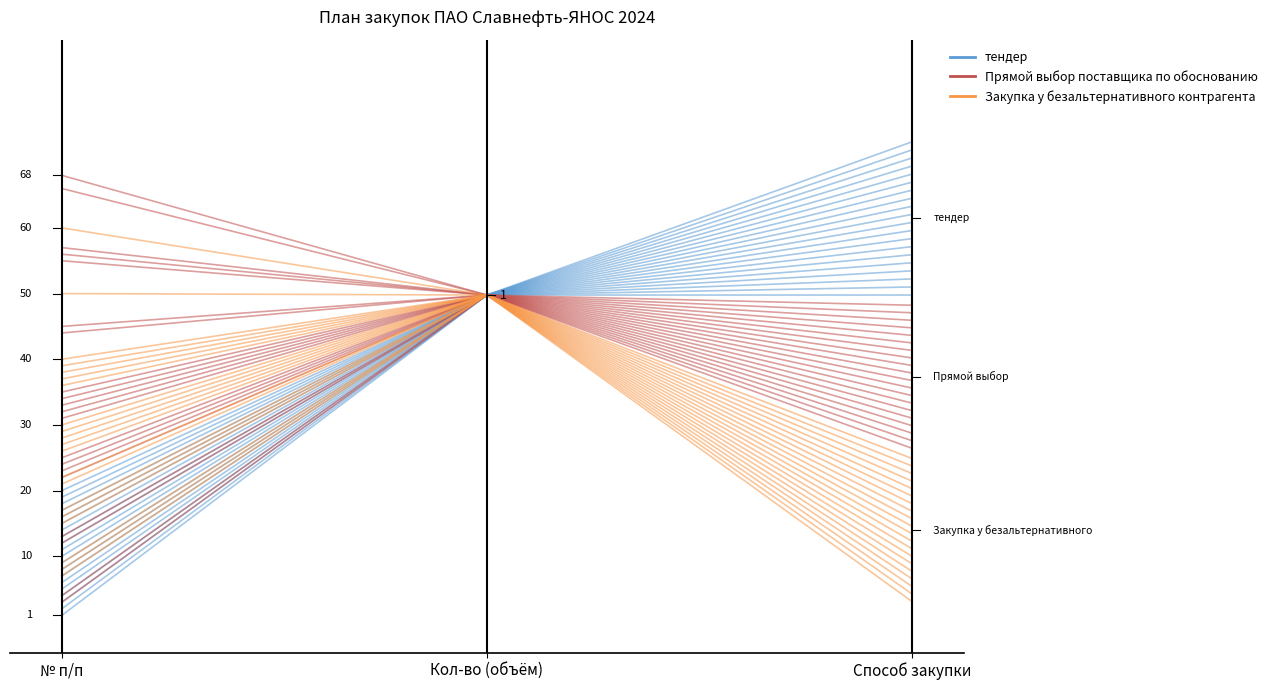

What is the difference between the Закупка у безальтернативного контрагента values at № п/п and Способ закупки?

0.2